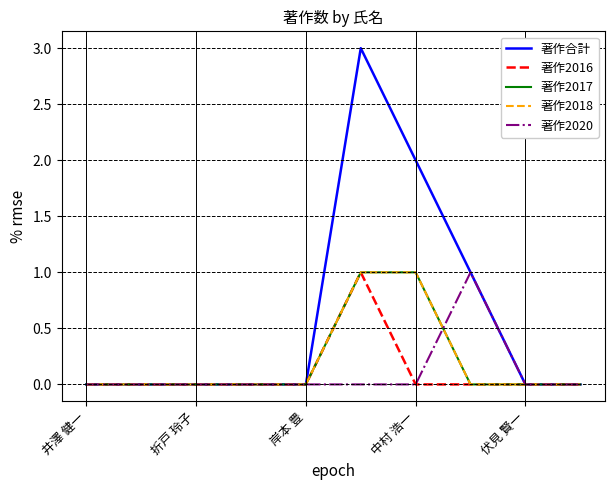

True or false: 著作2017 has more than 1 points higher than both neighbors.

False